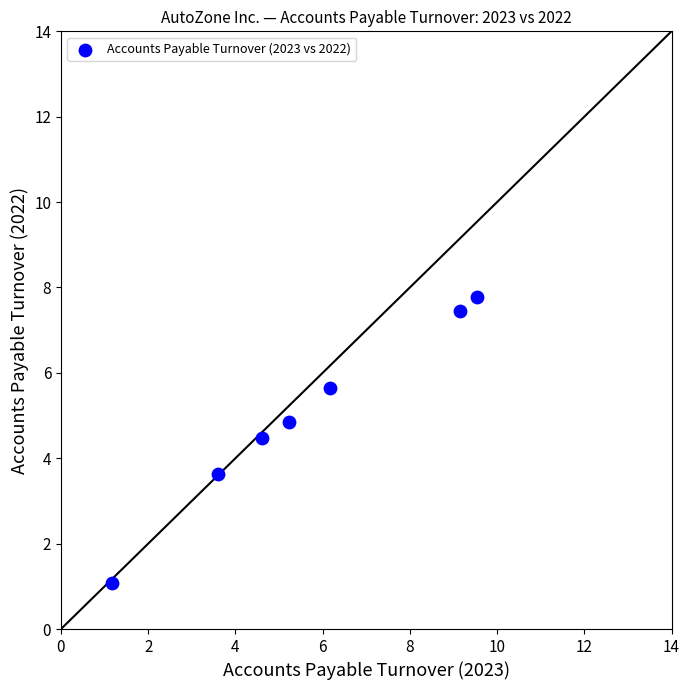

What is the range of X values (max minus min)?

8.4